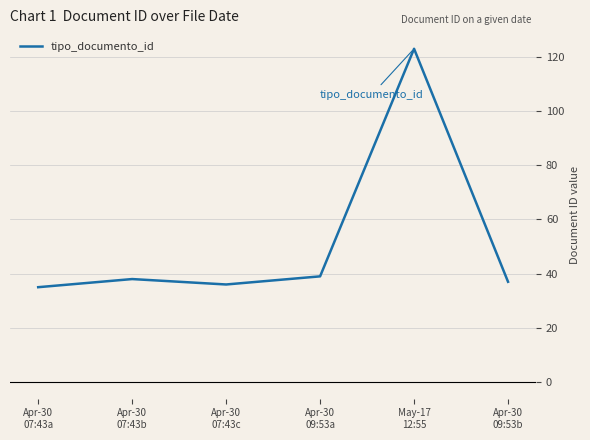

Reading right to left, list all the values displayed in this chart.

Apr-30
09:53b=37	May-17
12:55=123	Apr-30
09:53a=39	Apr-30
07:43c=36	Apr-30
07:43b=38	Apr-30
07:43a=35